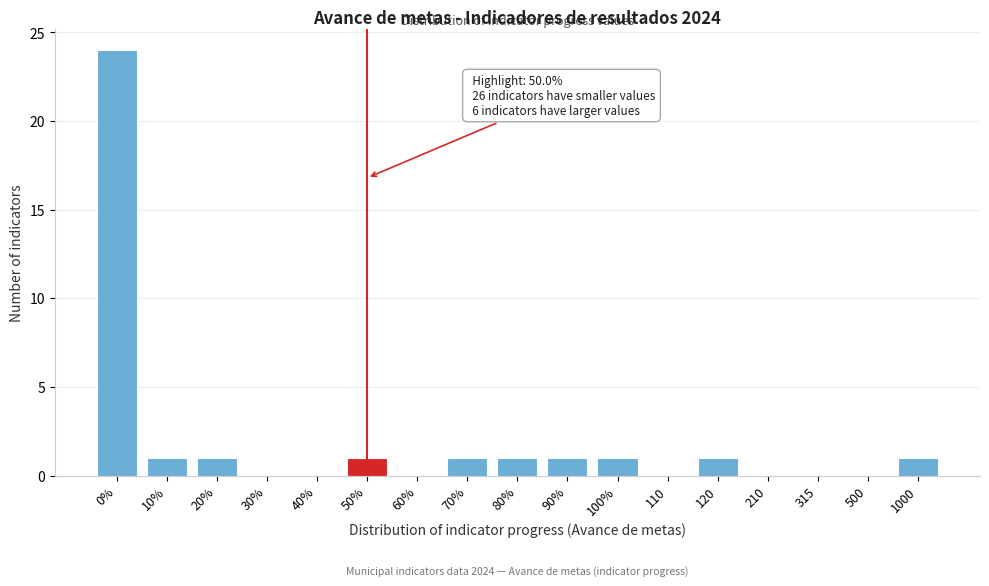

Reading left to right, extract all data points from this chart.

0%=24	10%=1	20%=1	30%=0	40%=0	50%=1	60%=0	70%=1	80%=1	90%=1	100%=1	110=0	120=1	210=0	315=0	500=0	1000=1